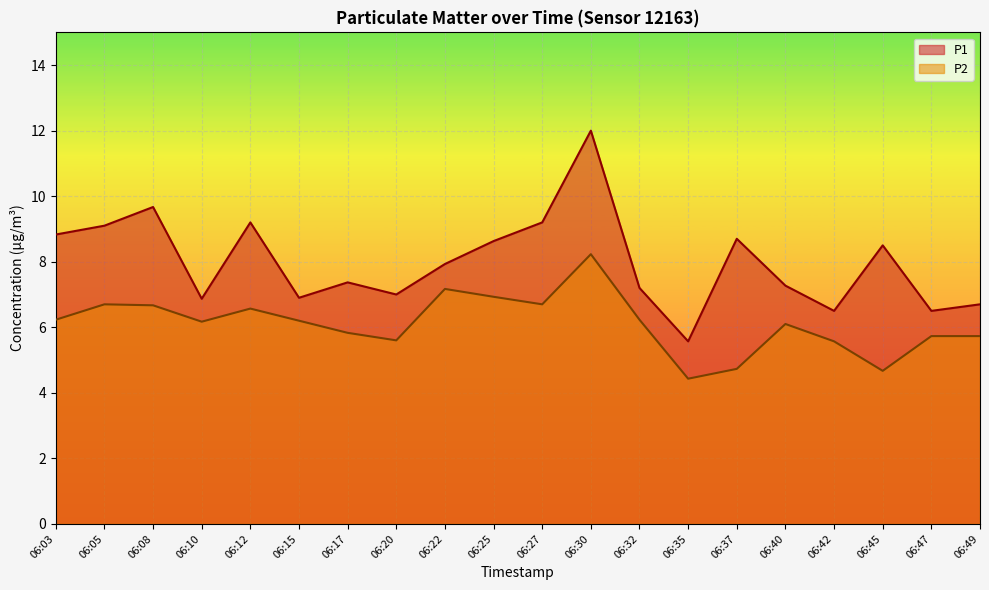

At which category does P1 reach its first local peak?

06:08